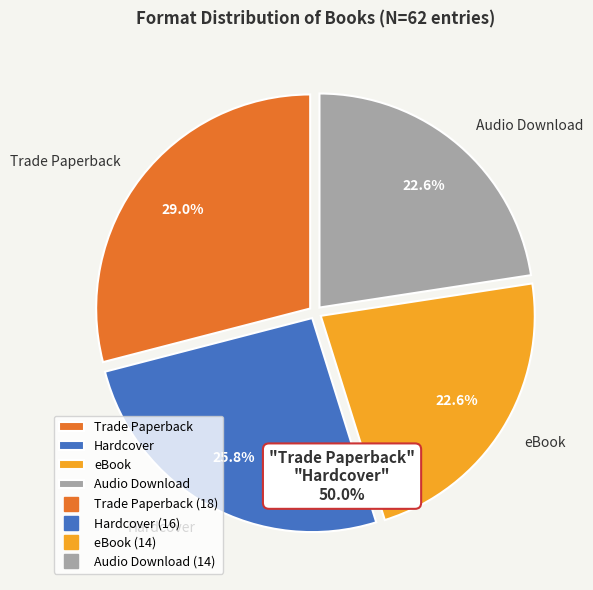

How many segments does this pie chart have?

4